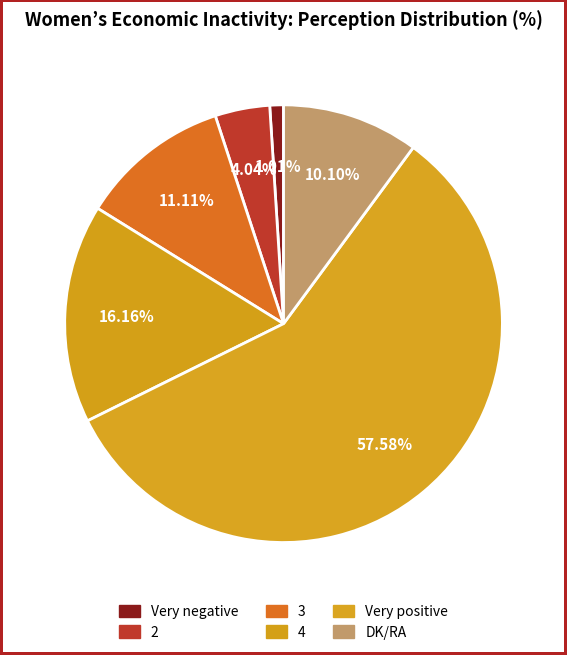

Which slice is the smallest?

Very negative